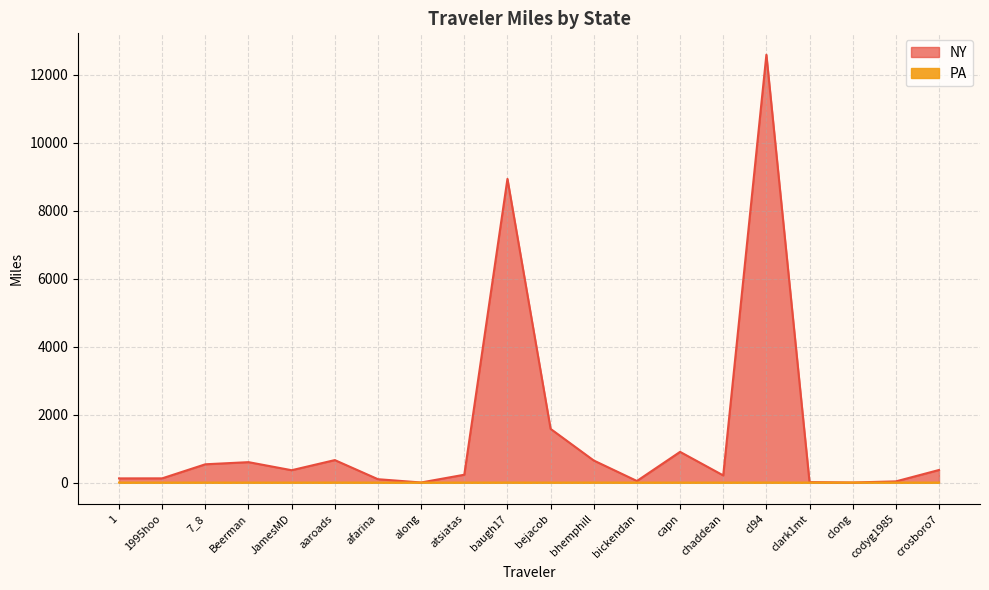

Reading right to left, extract all data points from this chart.

NY: 370.5	34.6	2.1	13.4	12591.1	210.9	903.7	46.9	649.6	1580.2	8937.0	231.0	2.7	99.1	661.7	363.7	601.2	538.2	124.4	123.1
PA: 0.0	0.0	0.0	0.0	1.1	0.0	0.0	0.0	1.1	0.0	1.1	0.0	0.0	0.0	1.1	0.0	0.0	0.2	0.0	0.0